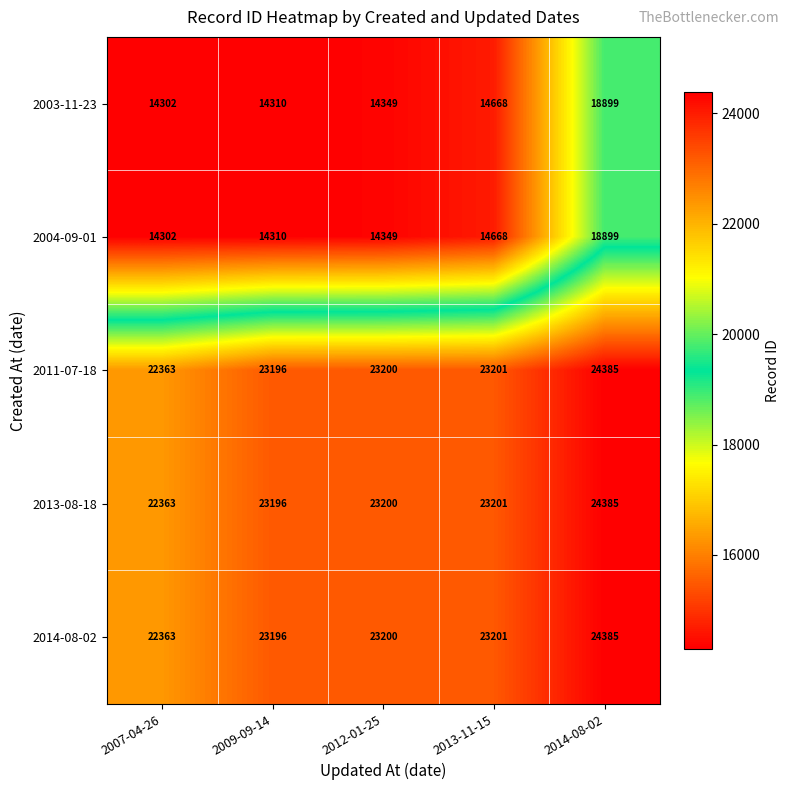

List the labels in order of 2004-09-01 value, largest first.

2014-08-02, 2013-11-15, 2012-01-25, 2009-09-14, 2007-04-26